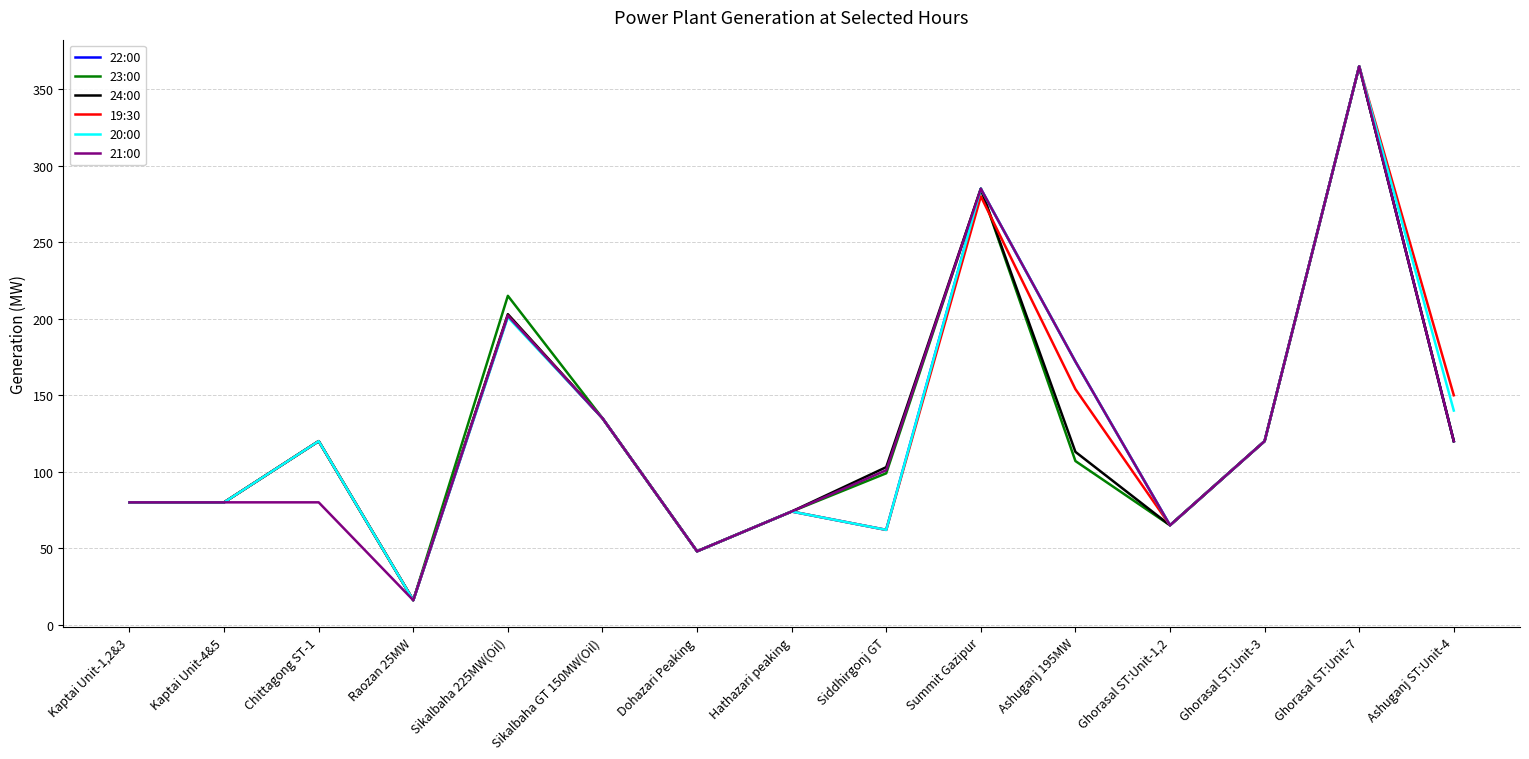

Read the 20:00 value at Ghorasal ST:Unit-7, to the nearest 50.

350